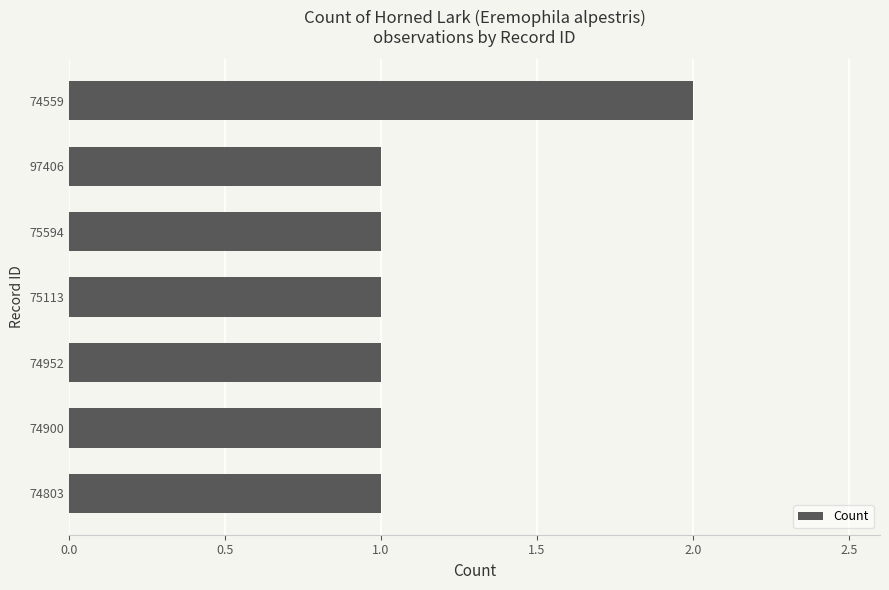

What is the greatest value displayed?

2